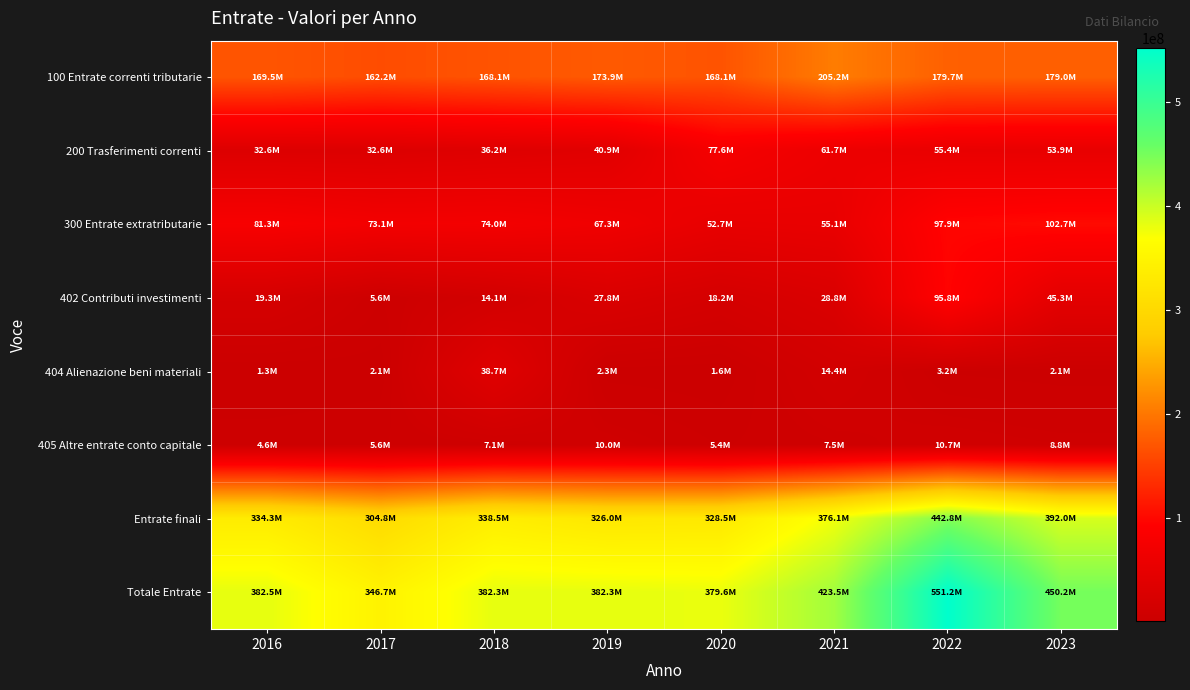

What is the total value across all series at 2016?

1025378271.9